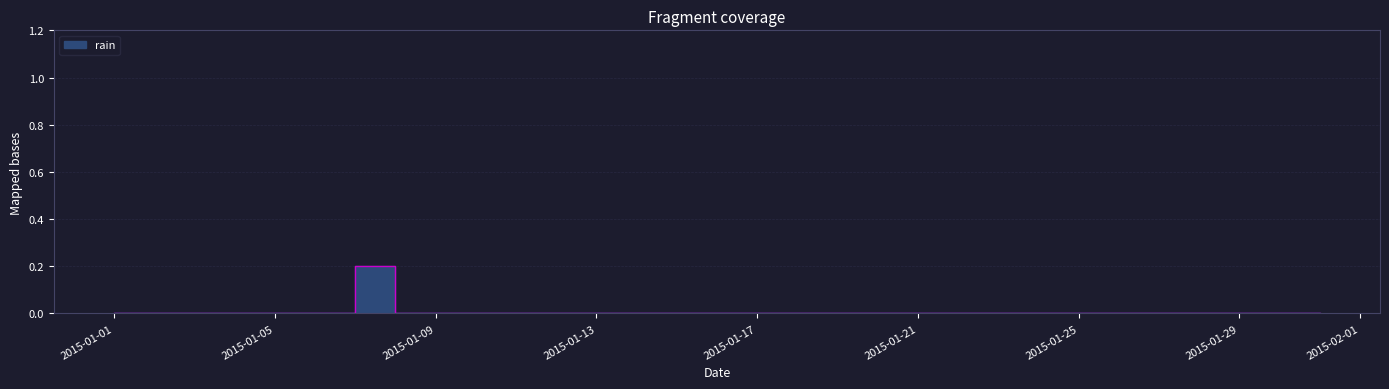

Count the number of data series in this chart.

1